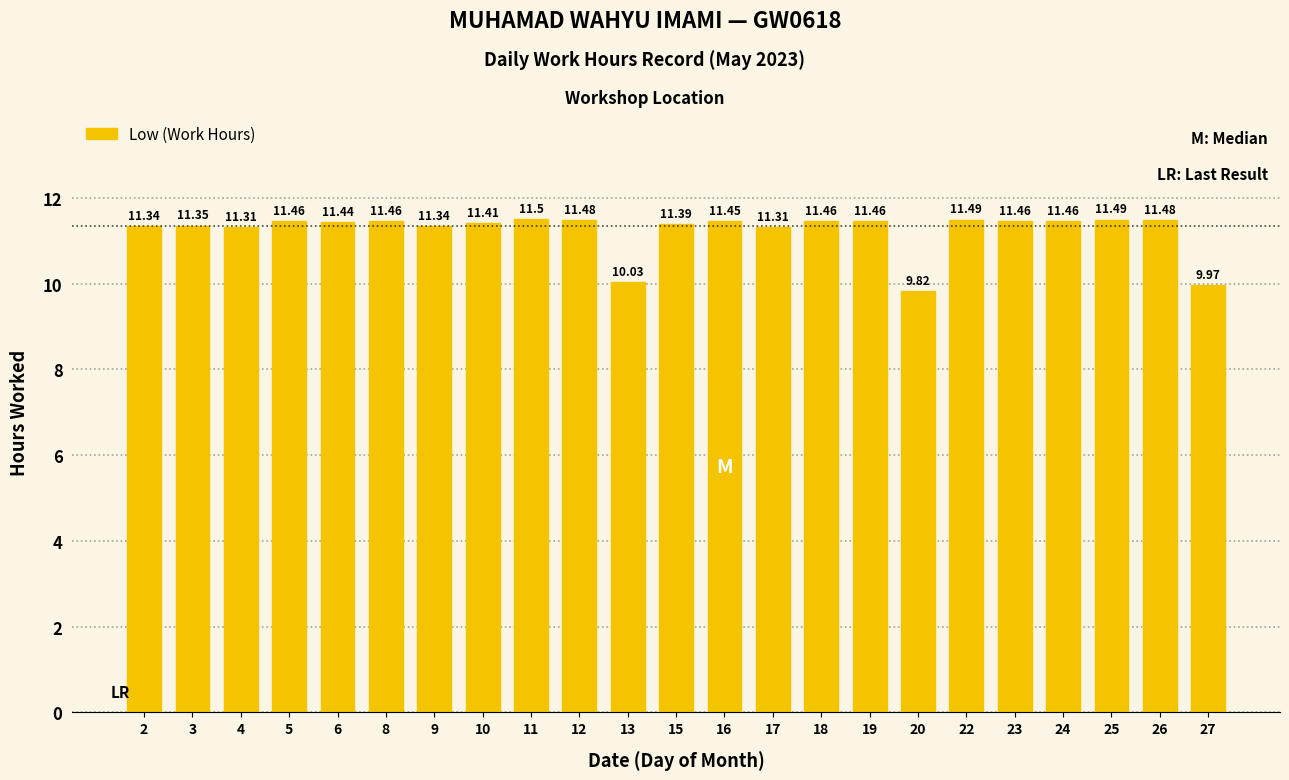

What is the value of the 8th bar from the left?

11.4